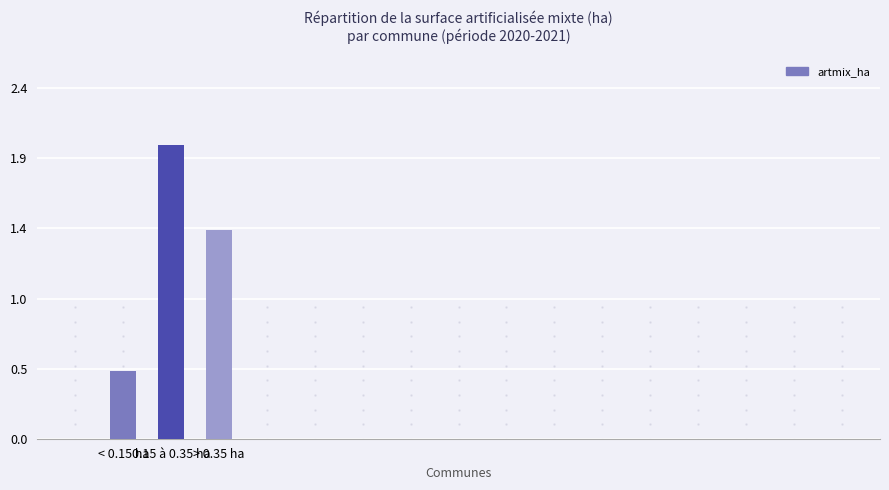

Does the chart contain any negative values?

No